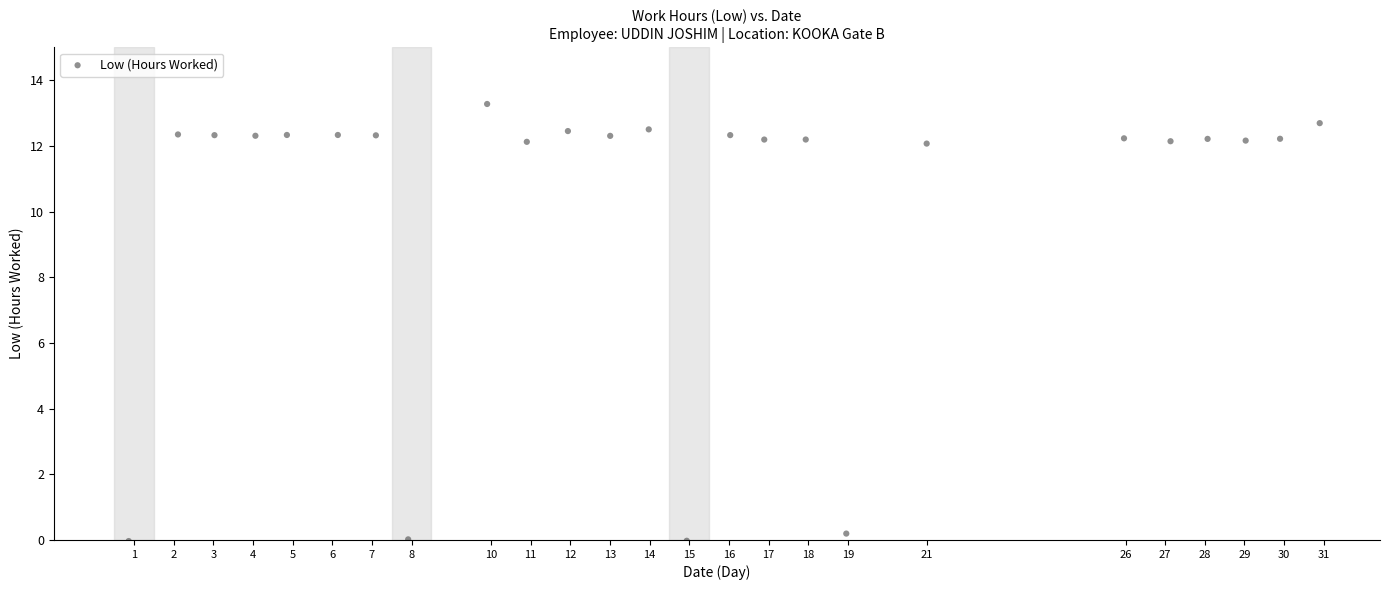

What is the range of X values (max minus min)?

30.0